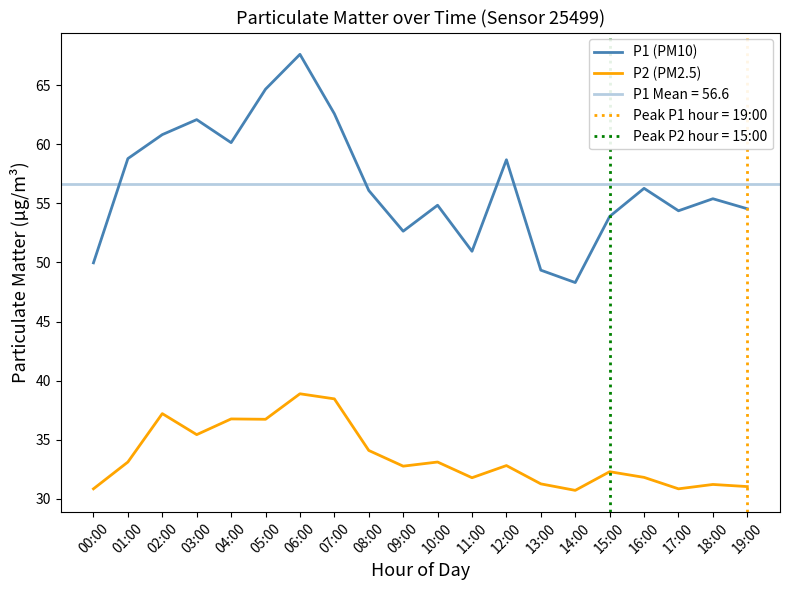

Is the value of P1 (PM10) at 03:00 greater than the value of P2 (PM2.5) at 13:00?

Yes